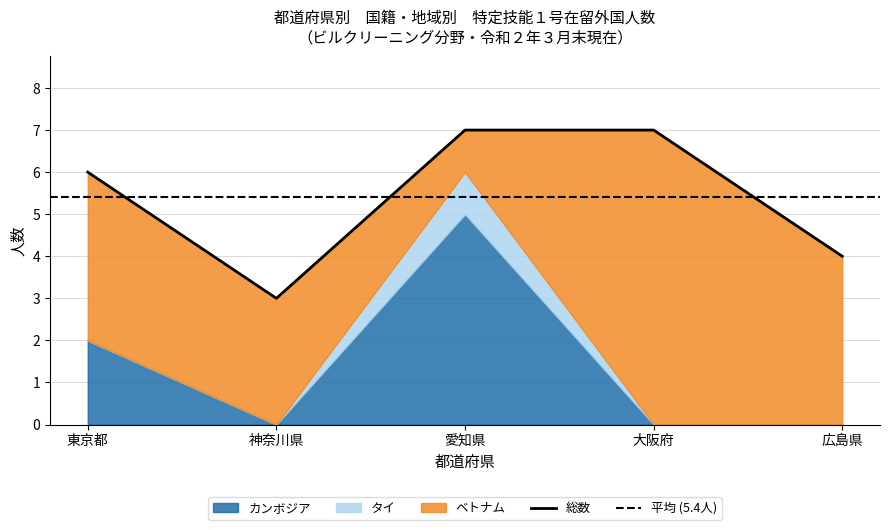

Does the chart have visible grid lines?

Yes